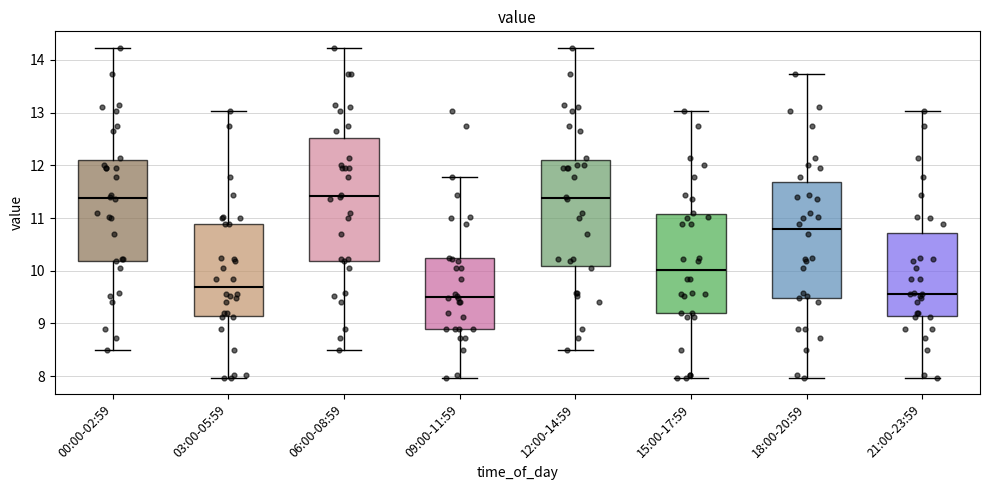

Reading left to right, read every box against the y-axis: the position of its median line, the range the box covers, and the ends of its whiskers. The values are not printed on the chart, so give them approximately, as read against the axis.

00:00-02:59: median 11.4, box 10.2 to 12.1, whiskers 8.5 to 14.2
03:00-05:59: median 9.7, box 9.1 to 10.9, whiskers 8.0 to 13.0
06:00-08:59: median 11.4, box 10.2 to 12.5, whiskers 8.5 to 14.2
09:00-11:59: median 9.5, box 8.9 to 10.2, whiskers 8.0 to 11.8
12:00-14:59: median 11.4, box 10.1 to 12.1, whiskers 8.5 to 14.2
15:00-17:59: median 10.0, box 9.2 to 11.1, whiskers 8.0 to 13.0
18:00-20:59: median 10.8, box 9.5 to 11.7, whiskers 8.0 to 13.7
21:00-23:59: median 9.6, box 9.1 to 10.7, whiskers 8.0 to 13.0